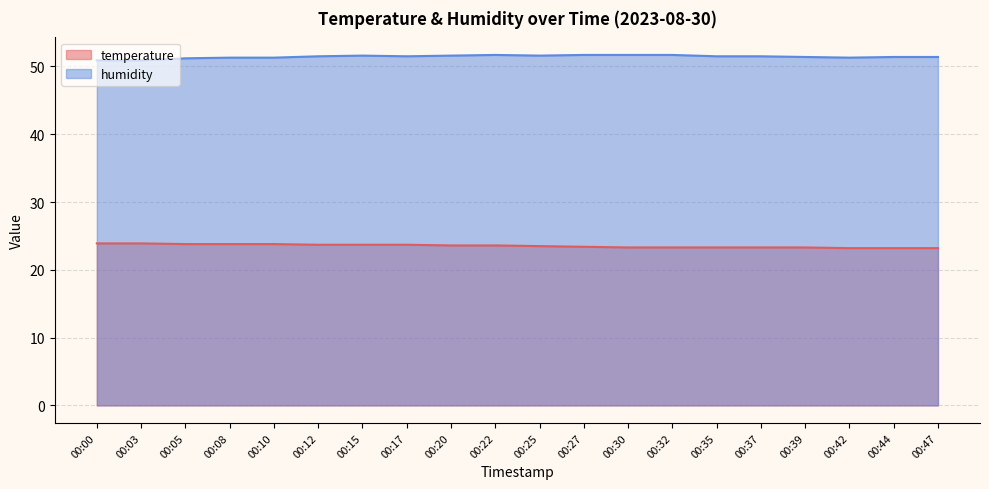

Count the humidity values in the range 51 to 52.

18